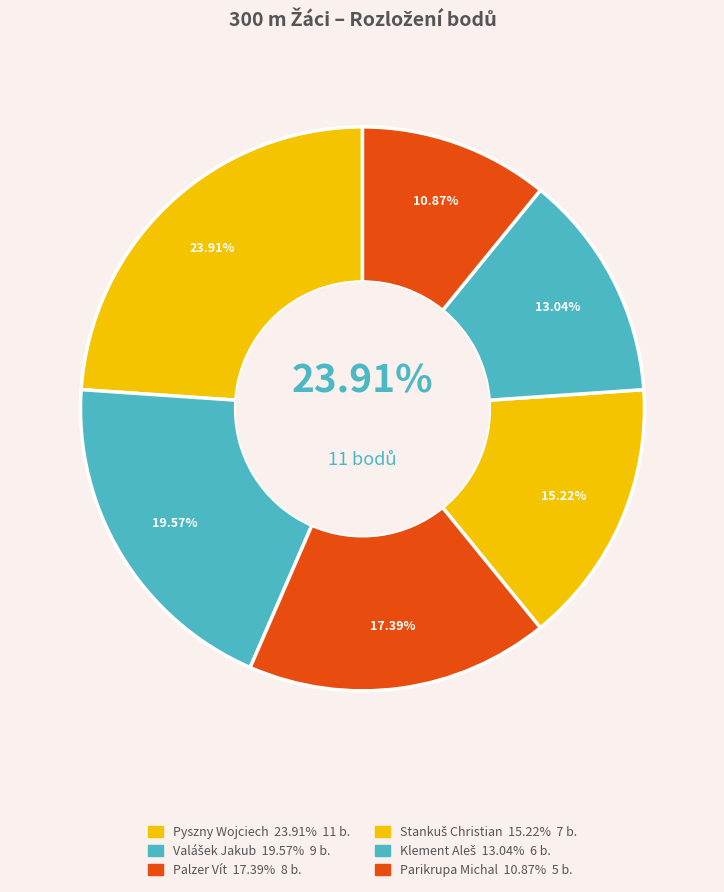

Is Pyszny Wojciech the majority of the pie?

No